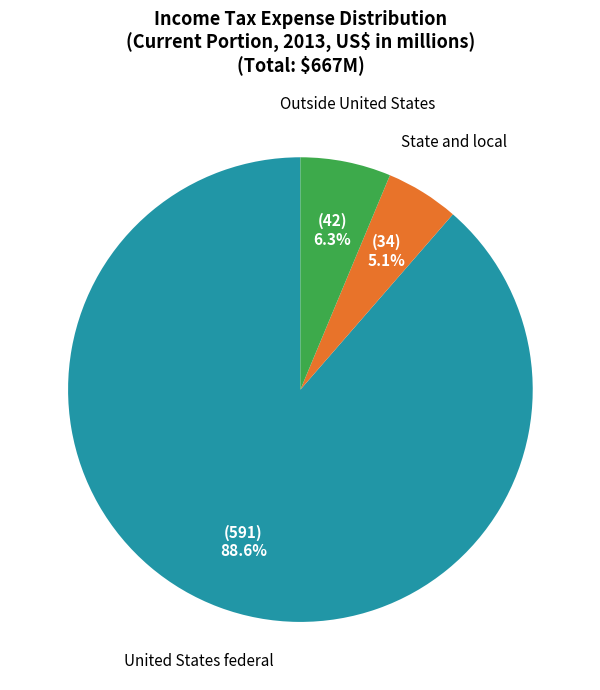

To the nearest percent, what is the combined percentage of State and local and Outside United States?

11%